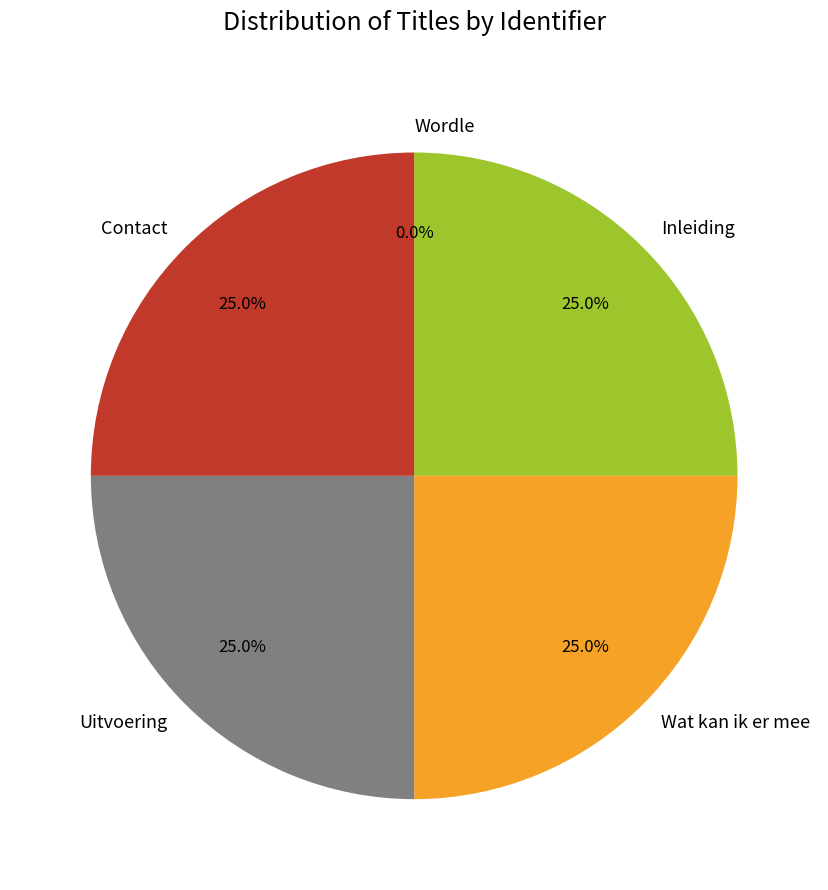

Does Contact represent more than half of the total?

No